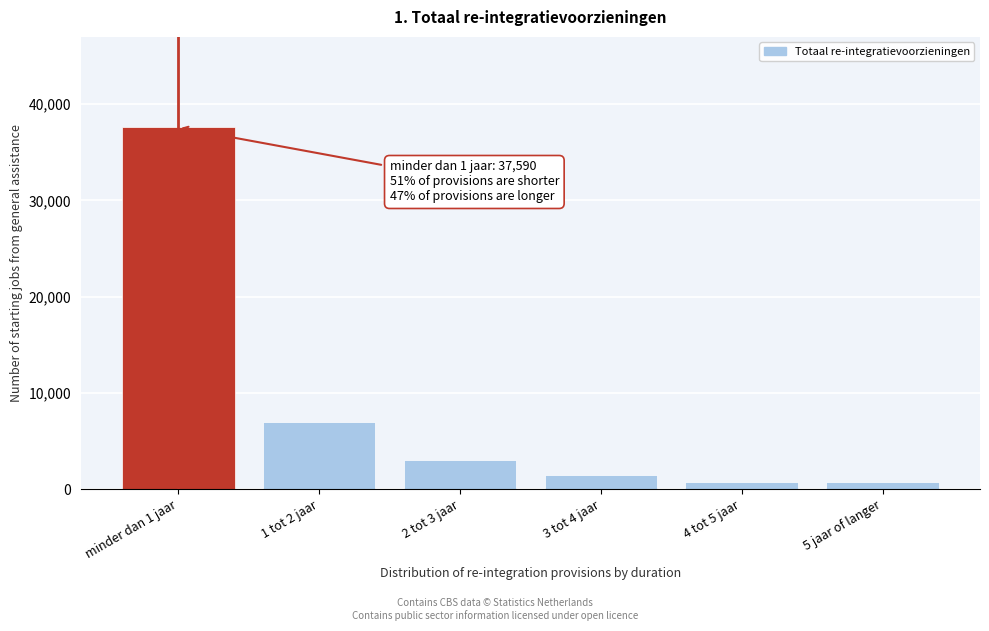

Reading left to right, what are all the values shown in this chart?

minder dan 1 jaar=37590	1 tot 2 jaar=7000	2 tot 3 jaar=3100	3 tot 4 jaar=1480	4 tot 5 jaar=740	5 jaar of langer=740